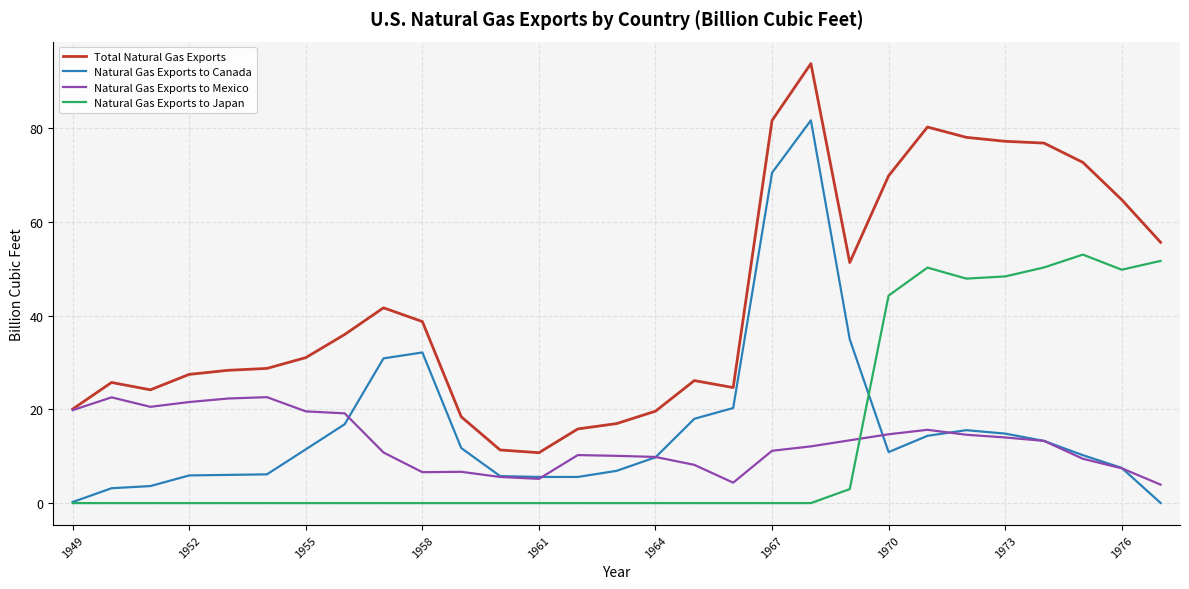

Does the chart display data point markers on the line(s)?

No